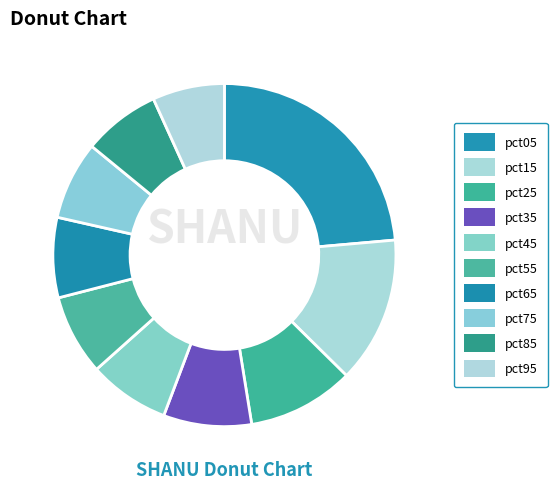

To the nearest percent, what is the difference between the largest and smallest slice percentages?

17%